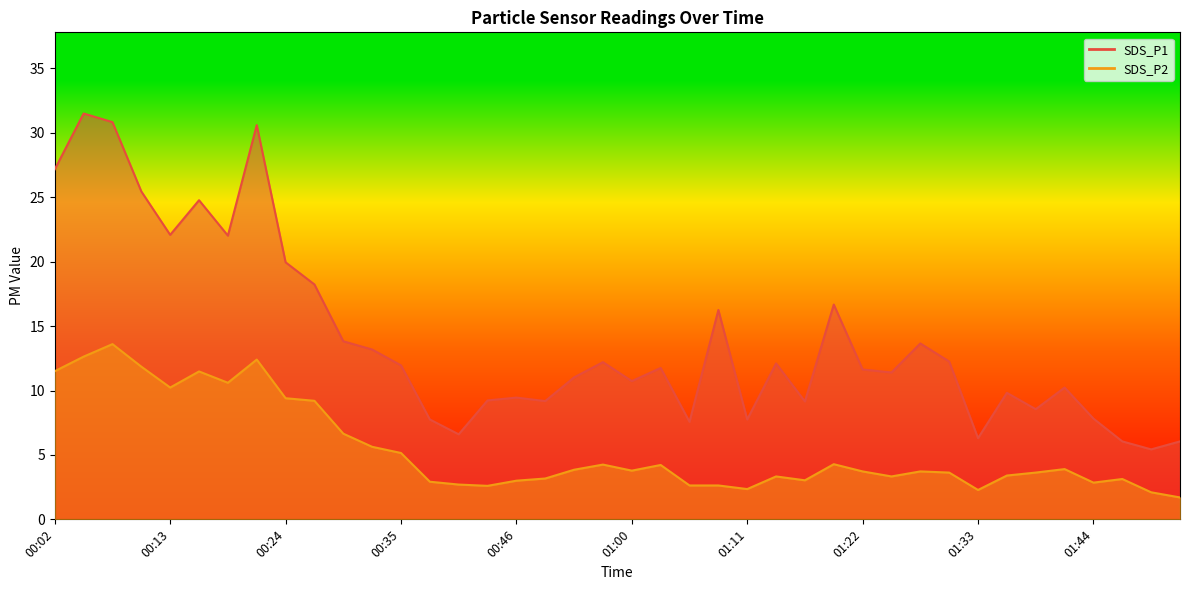

Is it true that SDS_P2 equals 11.5 at 00:16?

True